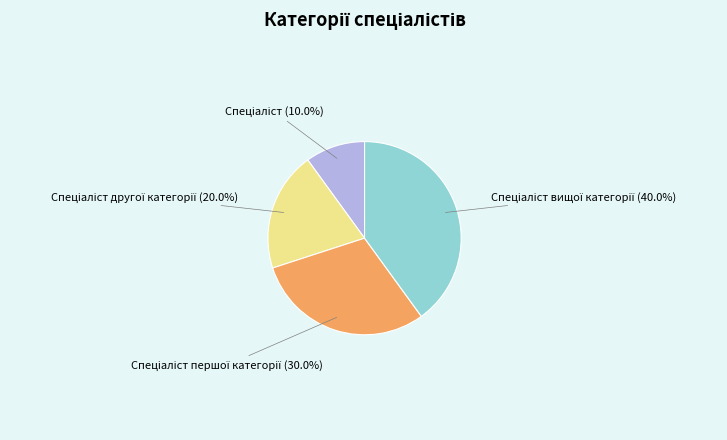

Does any single category account for the majority?

No